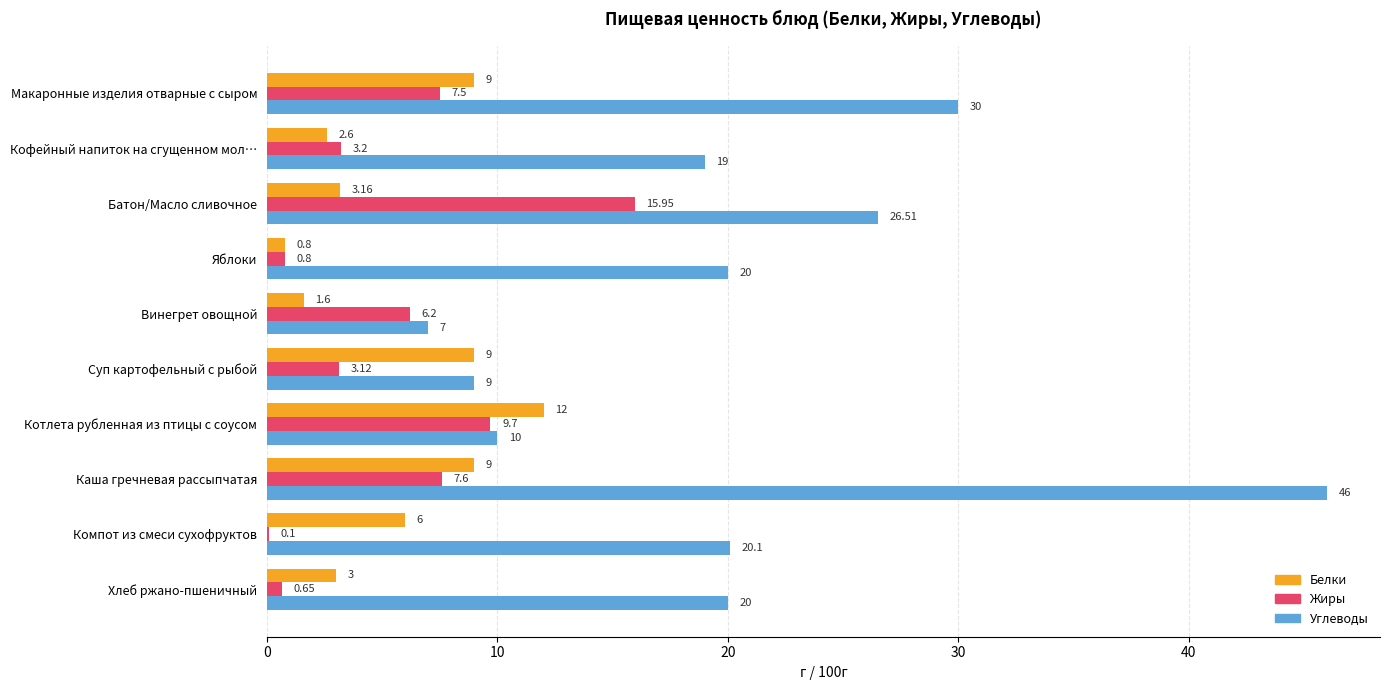

At which category does the chart reach its peak across all series?

Каша гречневая рассыпчатая